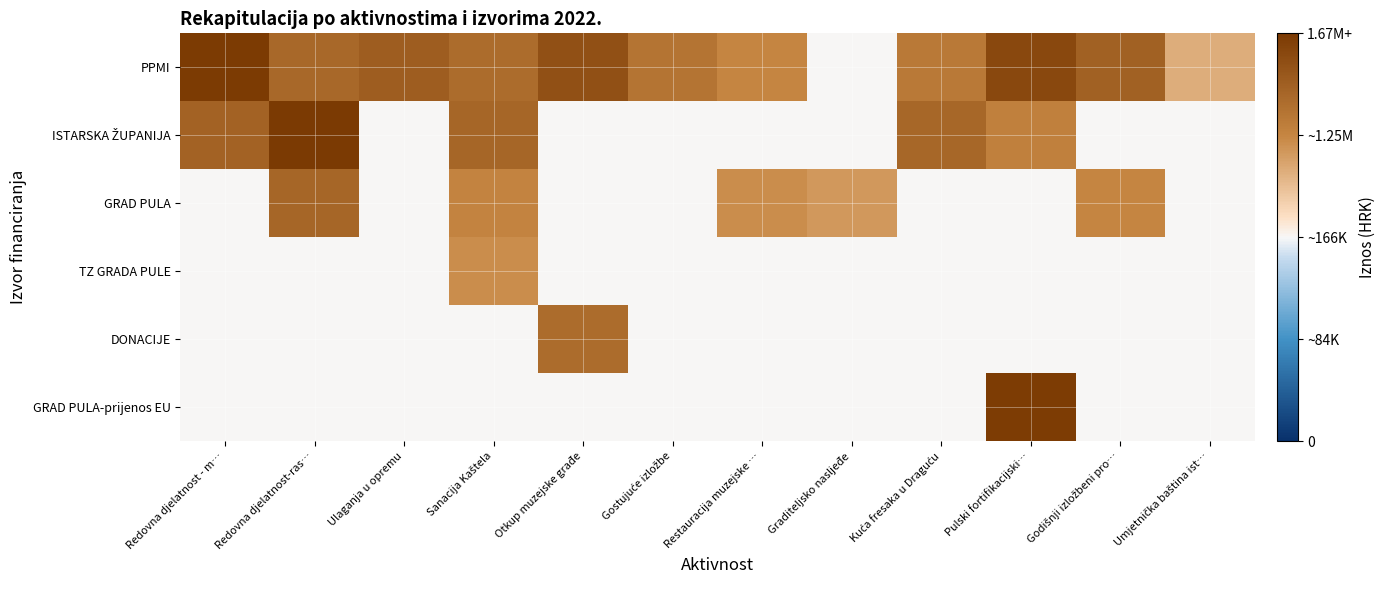

At how many categories does at least one series exceed 0?

12